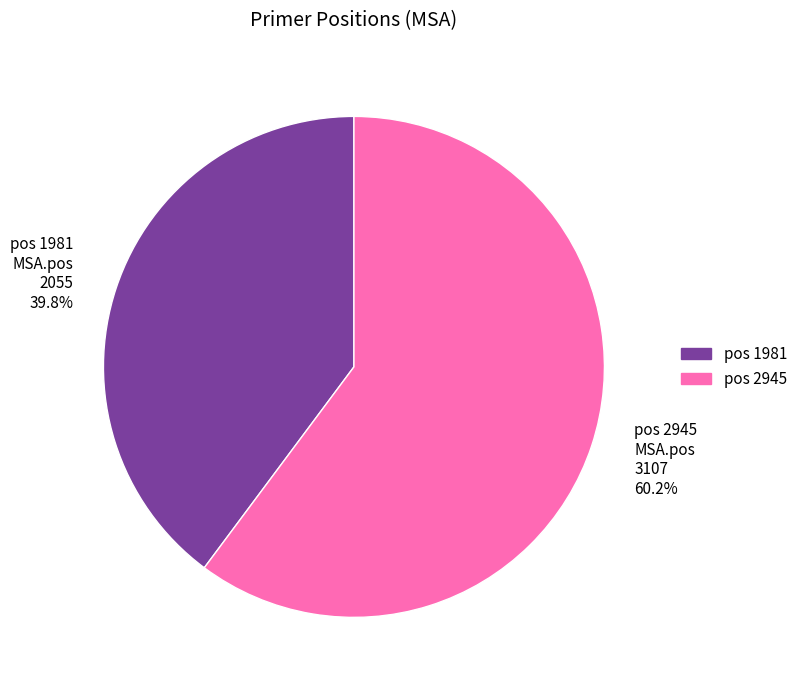

Which category has the biggest portion of the pie?

pos 2945 MSA.pos 3107 60.2%